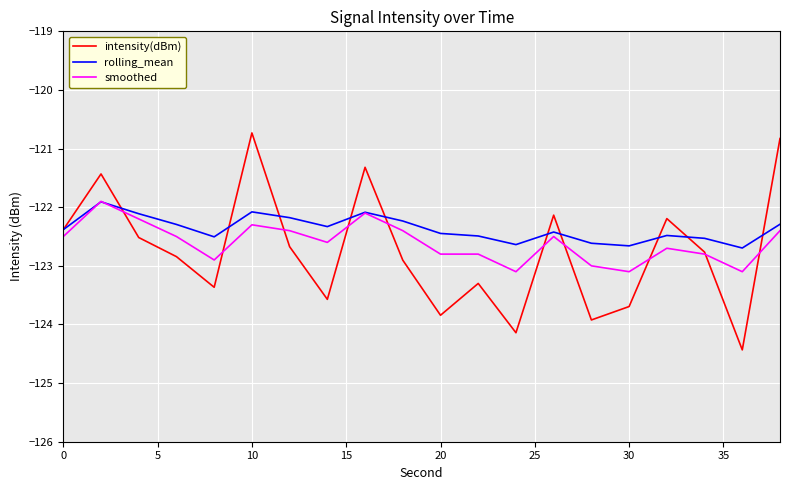

What is the greatest value displayed?

-120.7